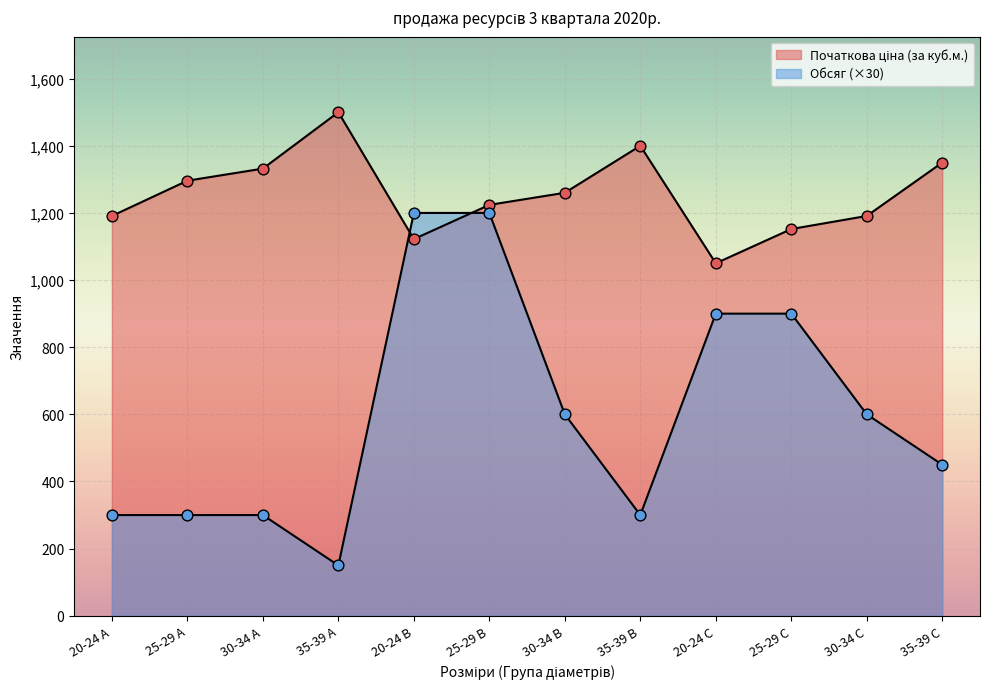

At which category is the sum across all series the highest?

25-29 B